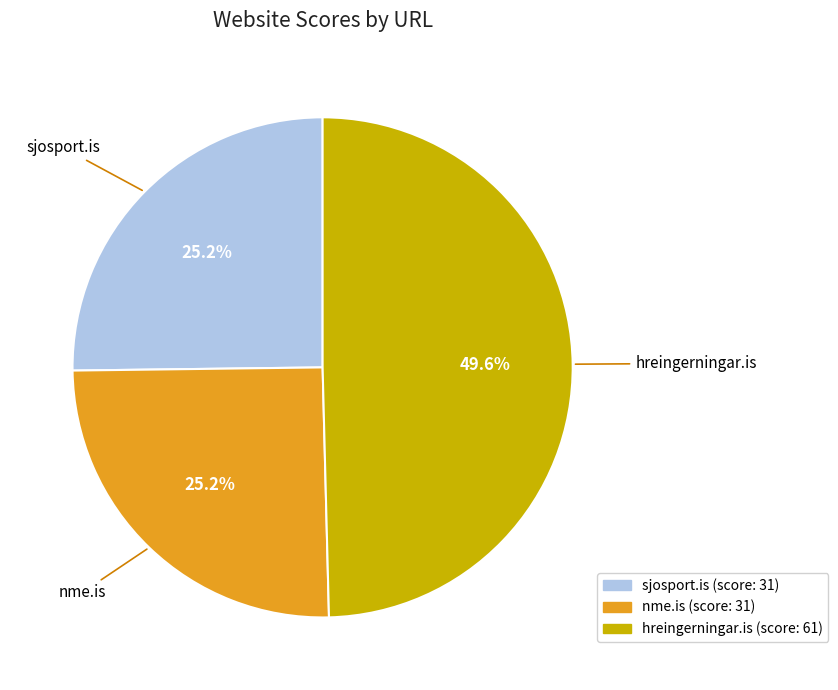

Does sjosport.is represent more than half of the total?

No